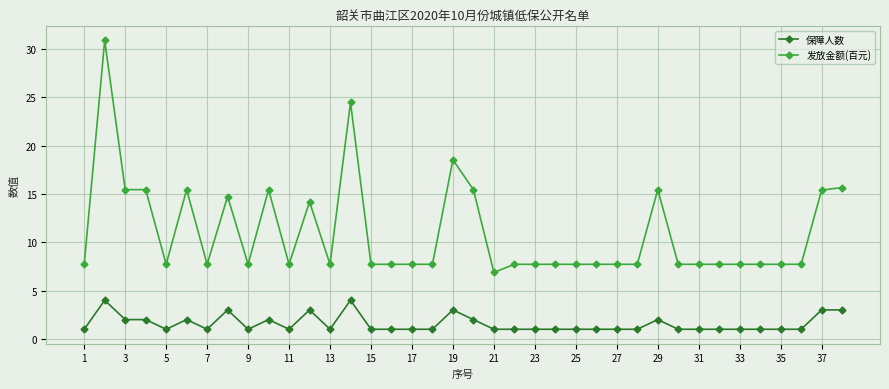

What is the value of the 发放金额(百元) point at the 1st from the left?

7.7